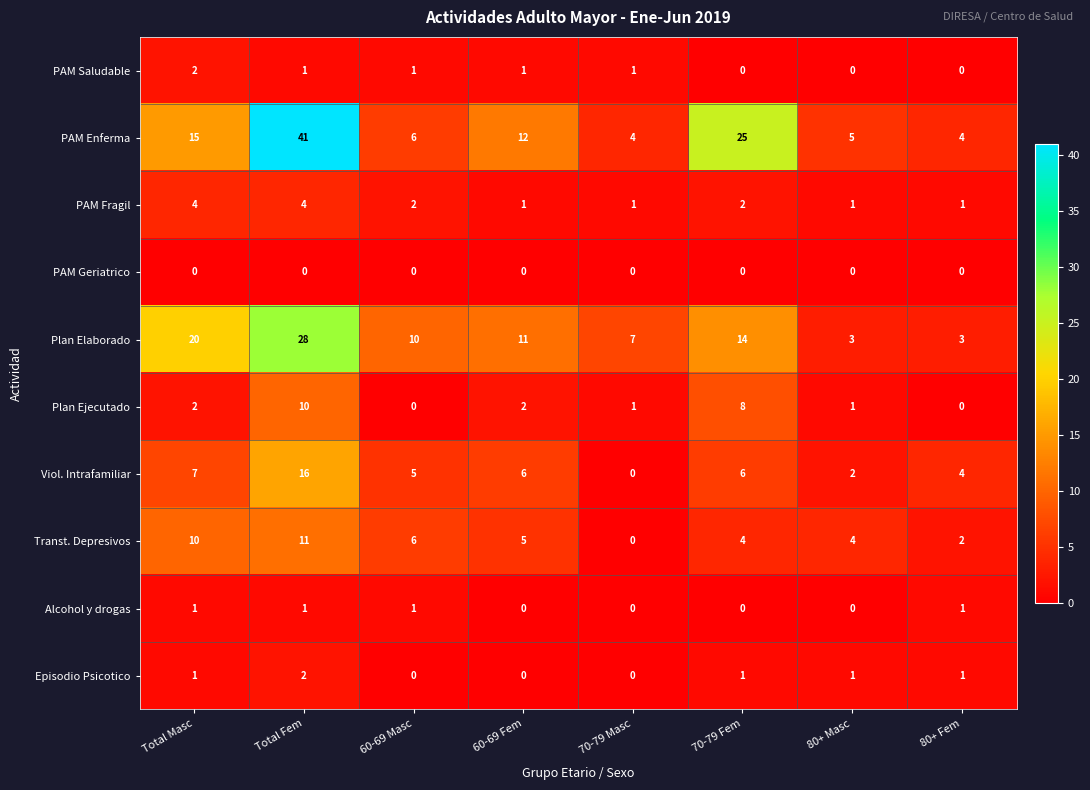

Which series has the largest total across all categories?

PAM Enferma